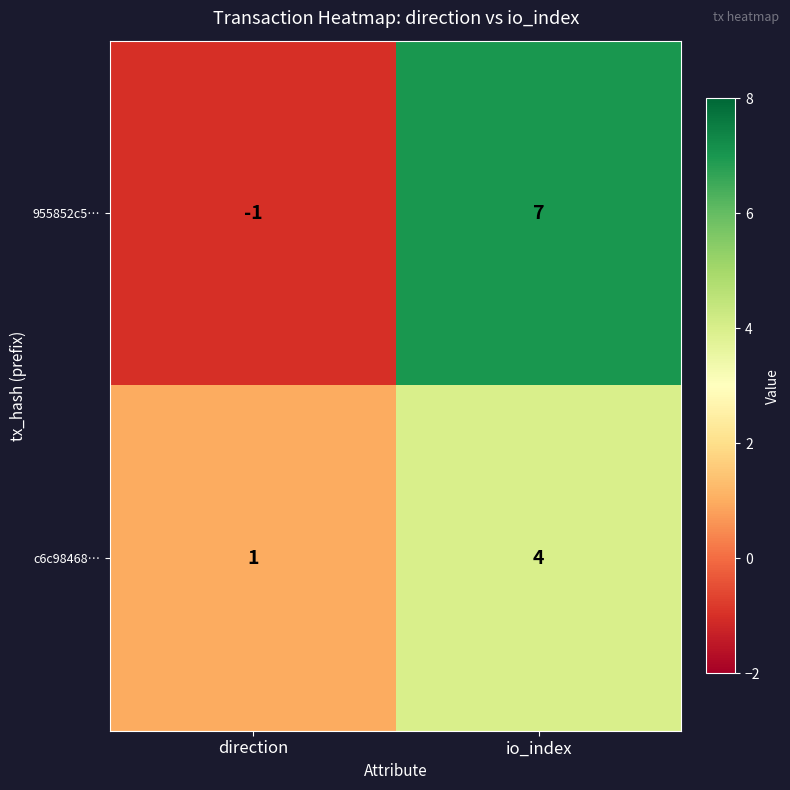

Reading left to right, what are all the values shown in this chart?

955852c5…: direction=-1	io_index=7
c6c98468…: direction=1	io_index=4